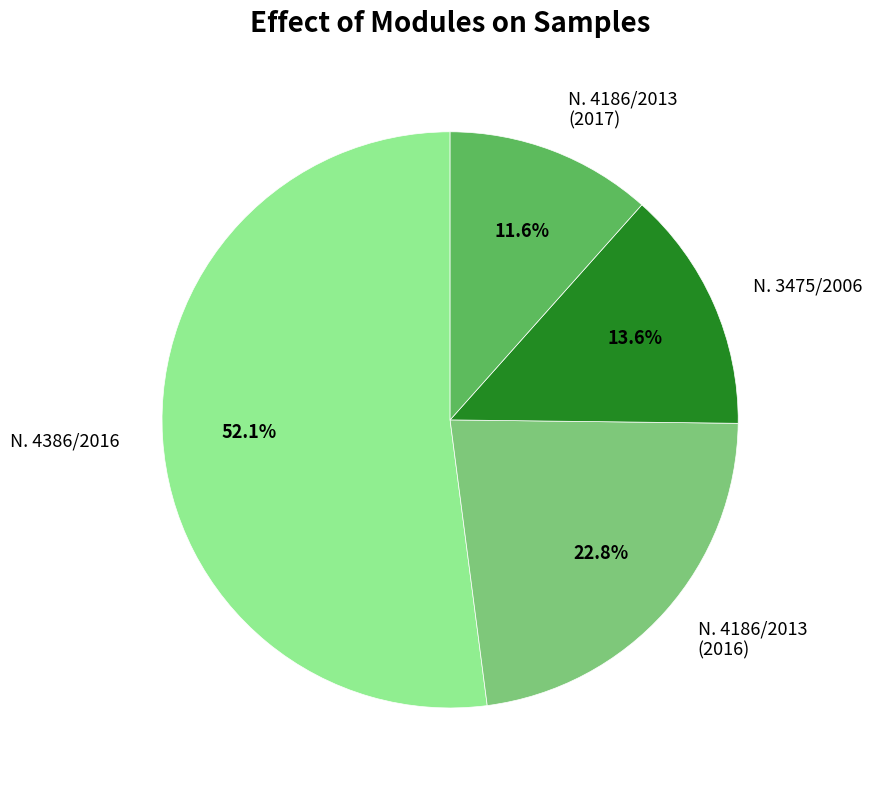

Rank the categories by value from highest to lowest.

Ν. 4386/2016, Ν. 4186/2013 (2016), Ν. 3475/2006, Ν. 4186/2013 (2017)